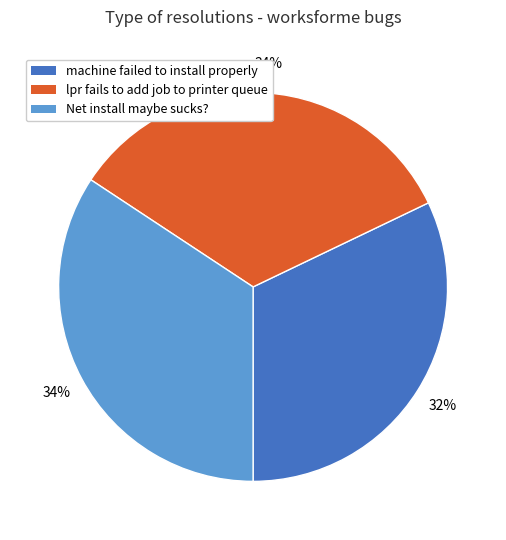

Do Net install maybe sucks? and machine failed to install properly together represent more than half of the pie?

Yes